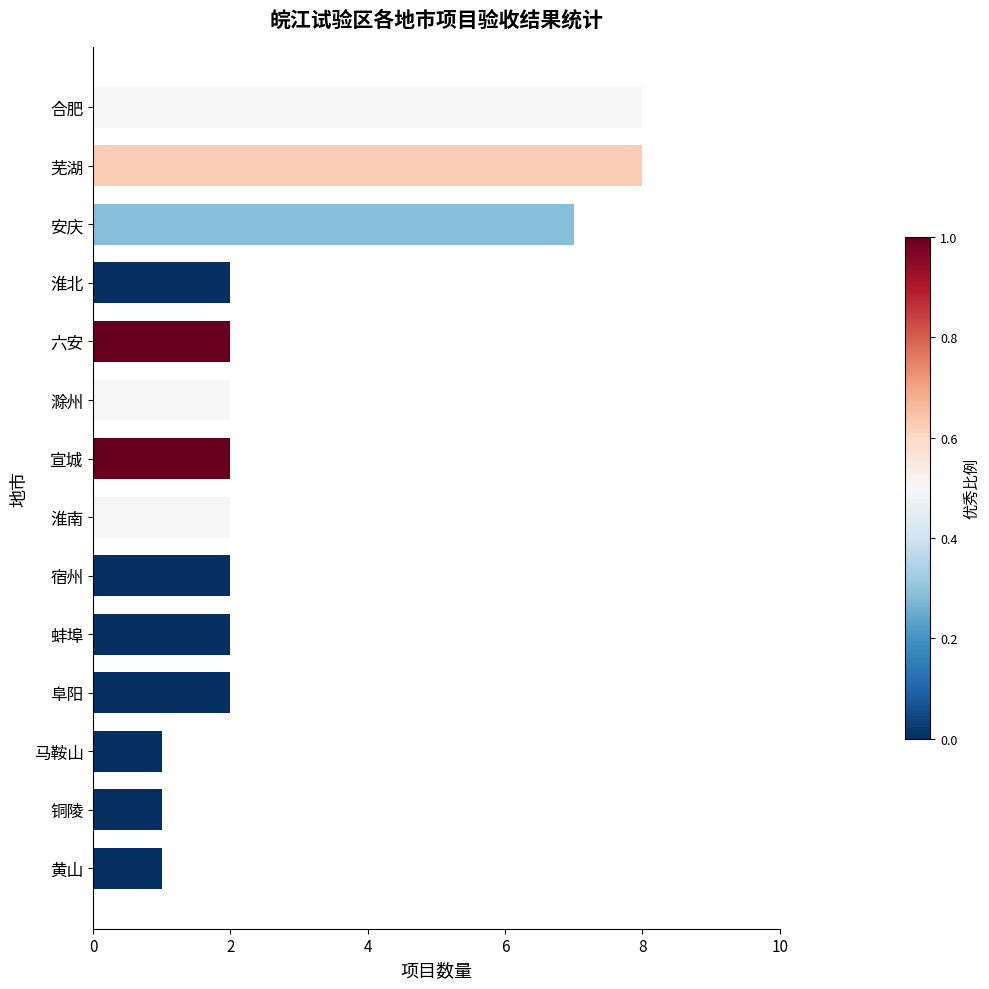

What is the change in value from 淮南 to 安庆?

+5